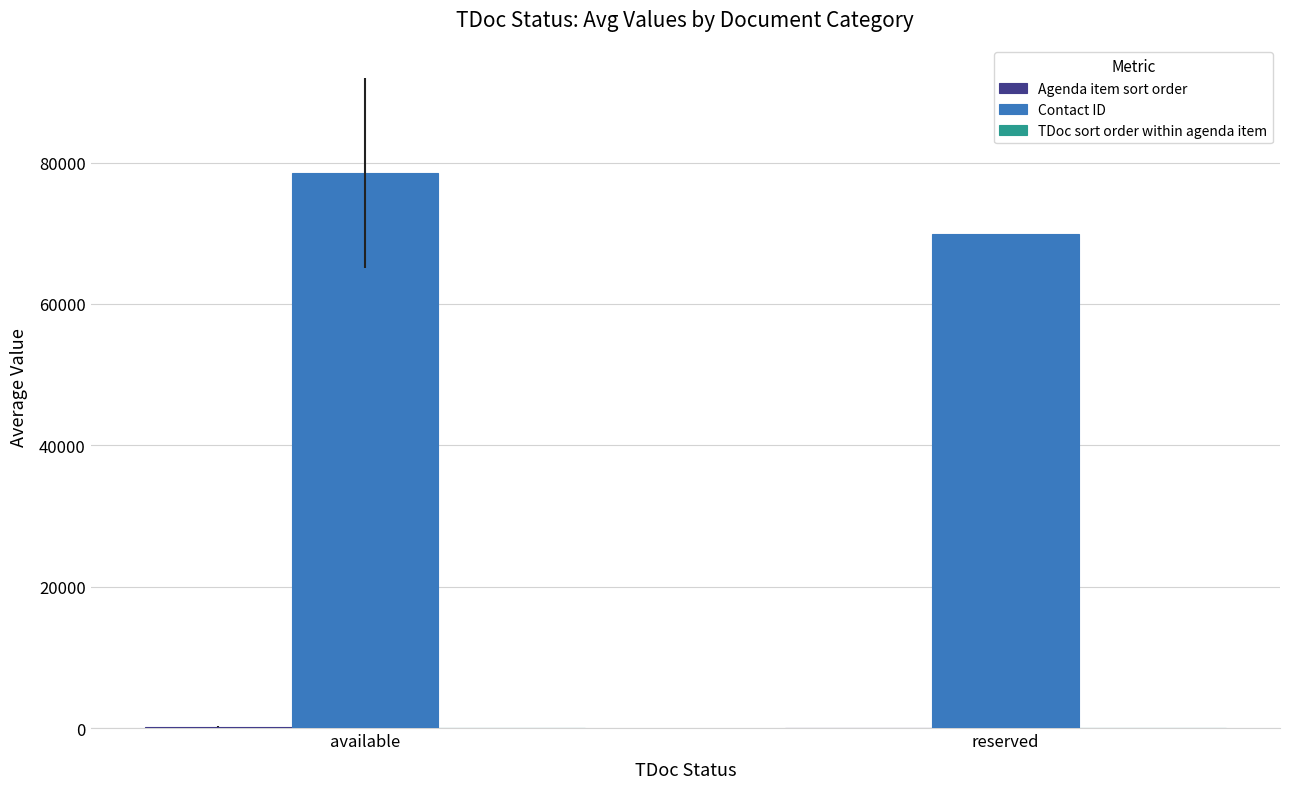

Which label corresponds to the largest value in the chart?

available